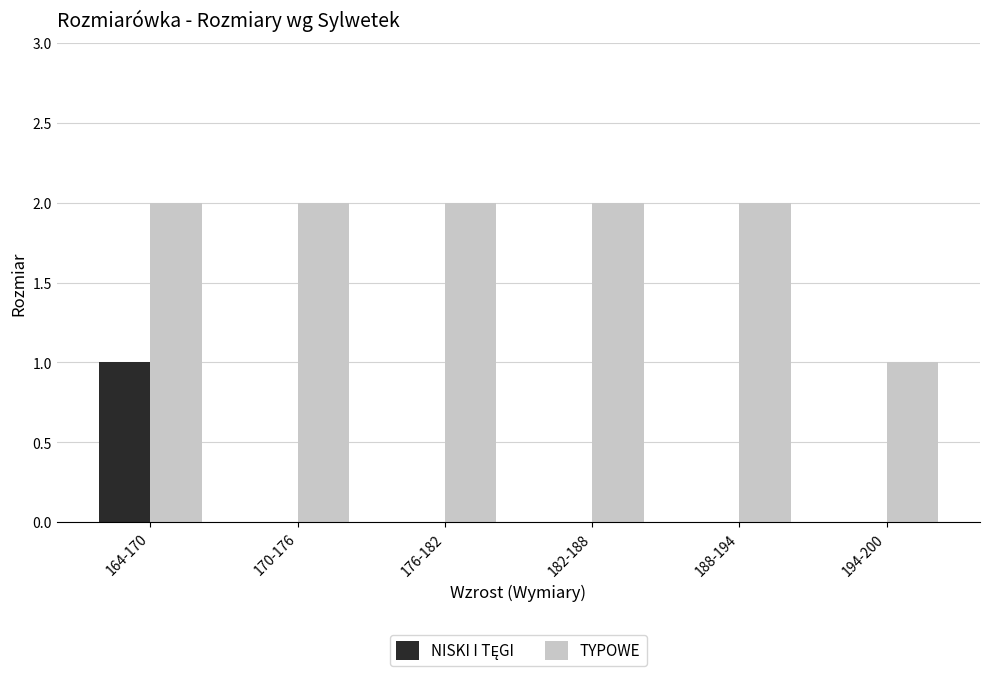

Between 182-188 and 194-200, which series saw the biggest shift?

TYPOWE